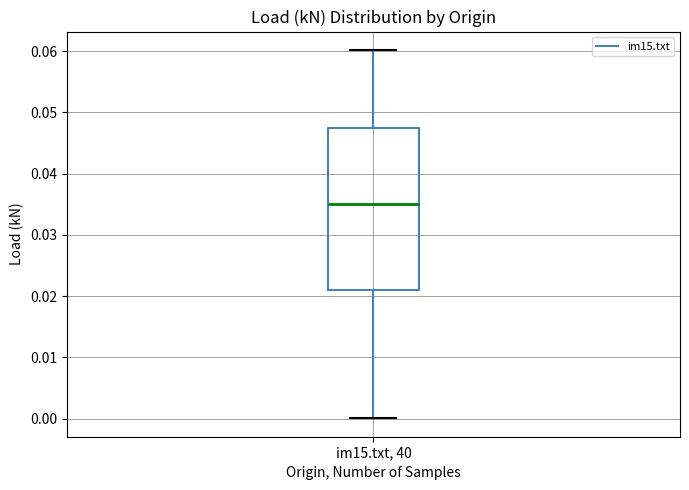

Transcribe this box plot: give where the median line is, the range the box spans, and where the two whiskers end, as read against the y-axis. The values are not printed on the chart, so give them approximately, as read against the axis.

median 0.035, box 0.021 to 0.048, whiskers 0.000 to 0.060